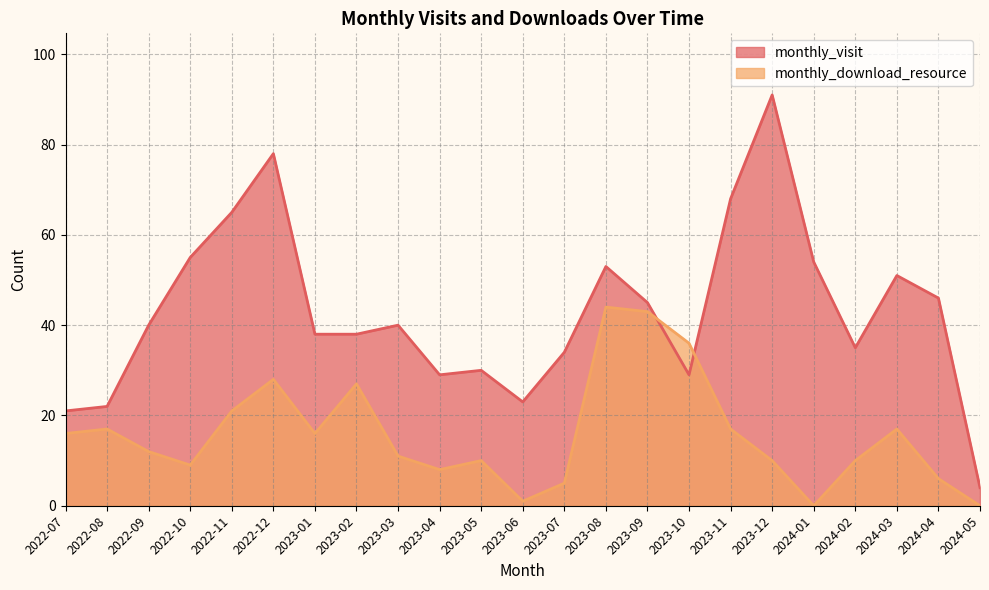

At how many categories does at least one series exceed 81?

1